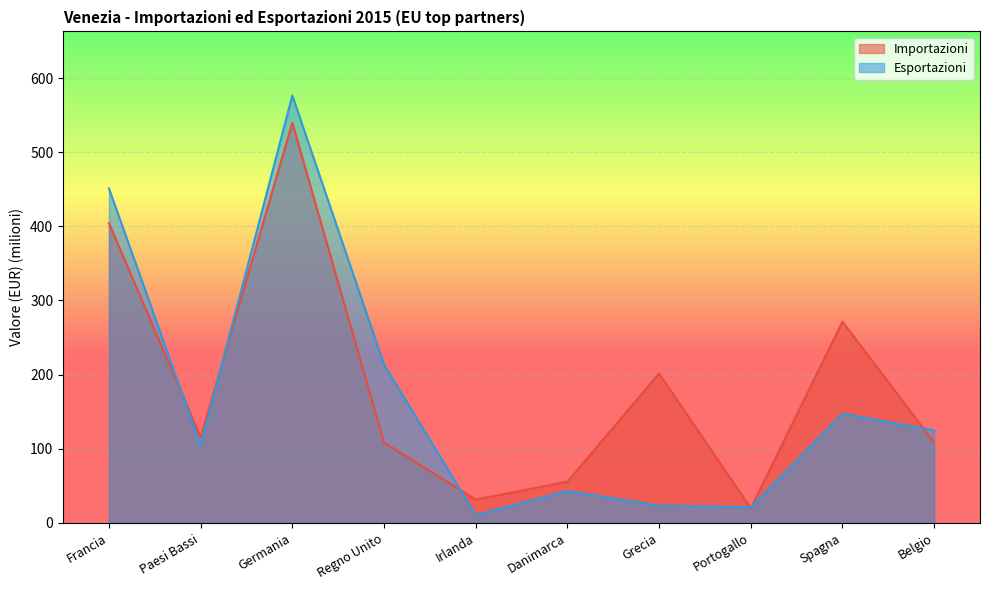

Which series has the largest range (max minus min)?

Esportazioni